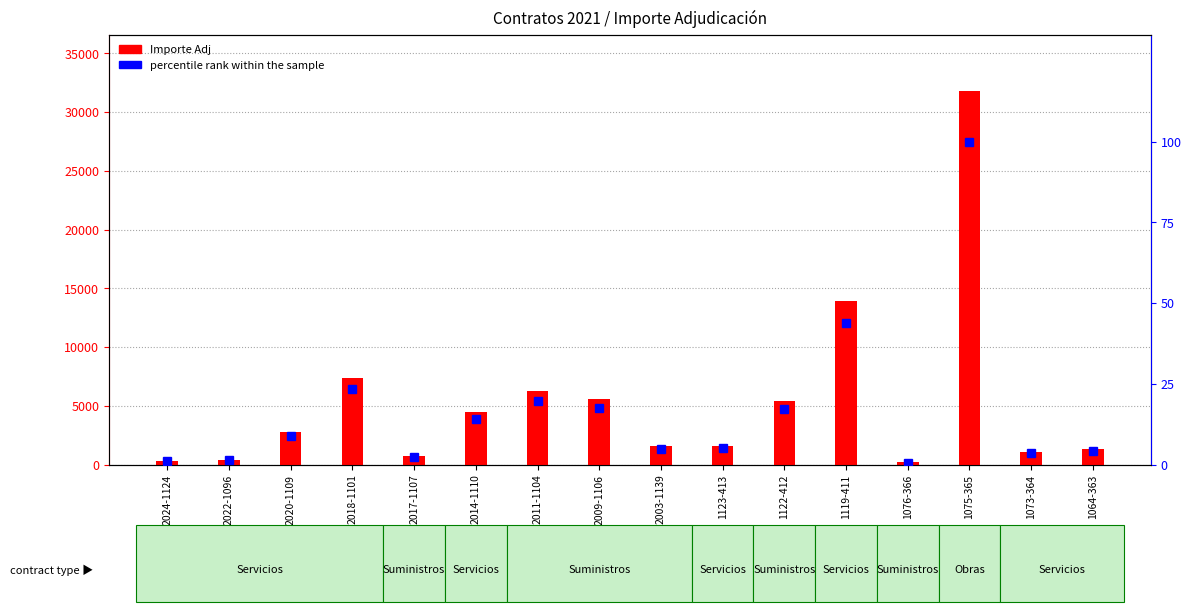

How many distinct data groups are displayed?

2